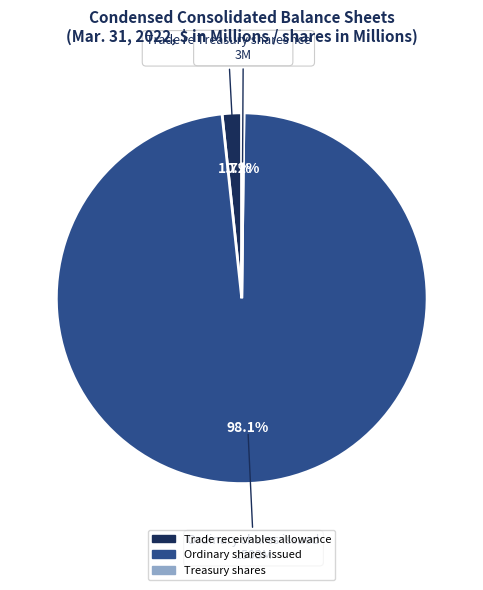

Which category has the biggest portion of the pie?

Ordinary shares issued